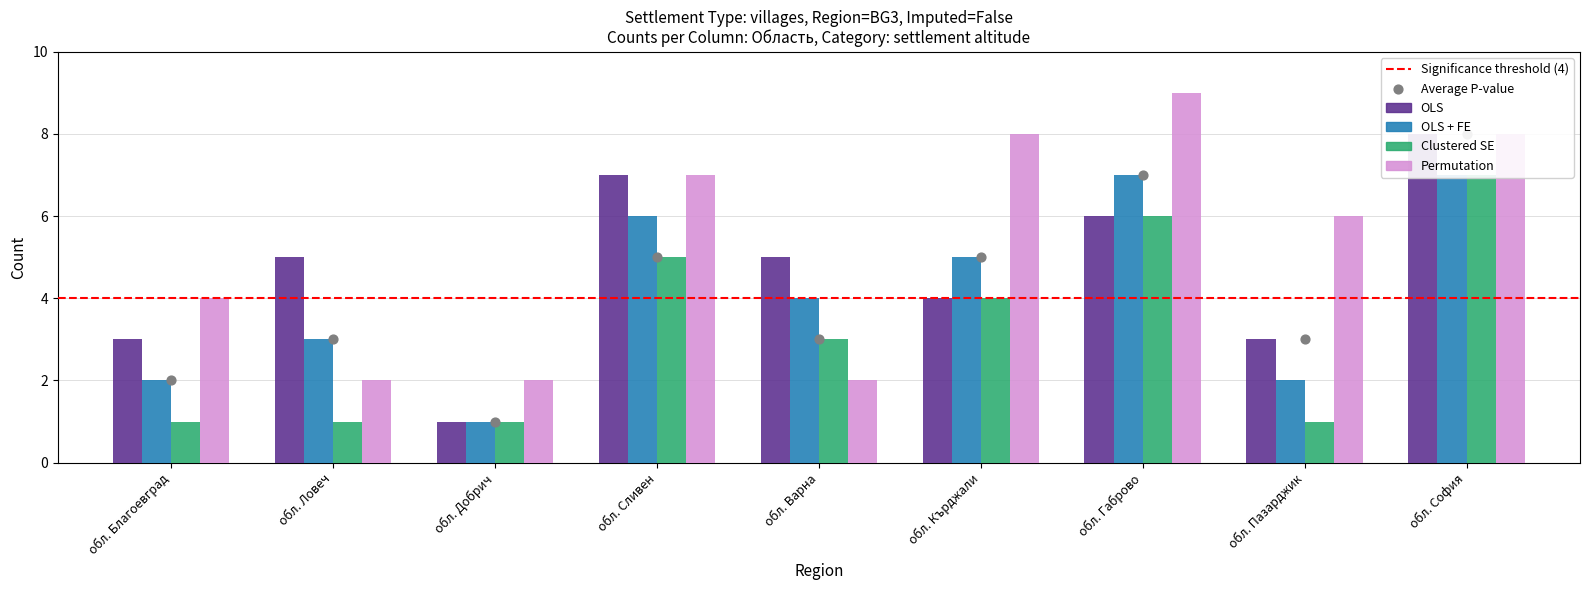

Which series reaches the minimum Y coordinate?

OLS